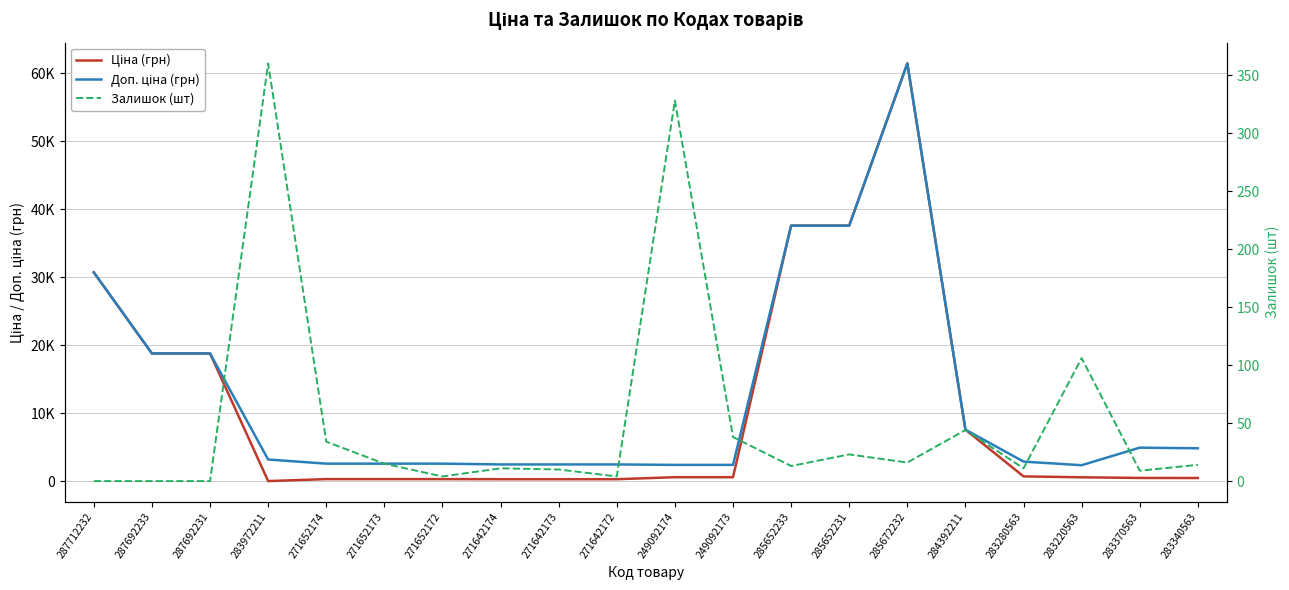

What is the average value of the Доп. ціна (грн) series?

12543.7